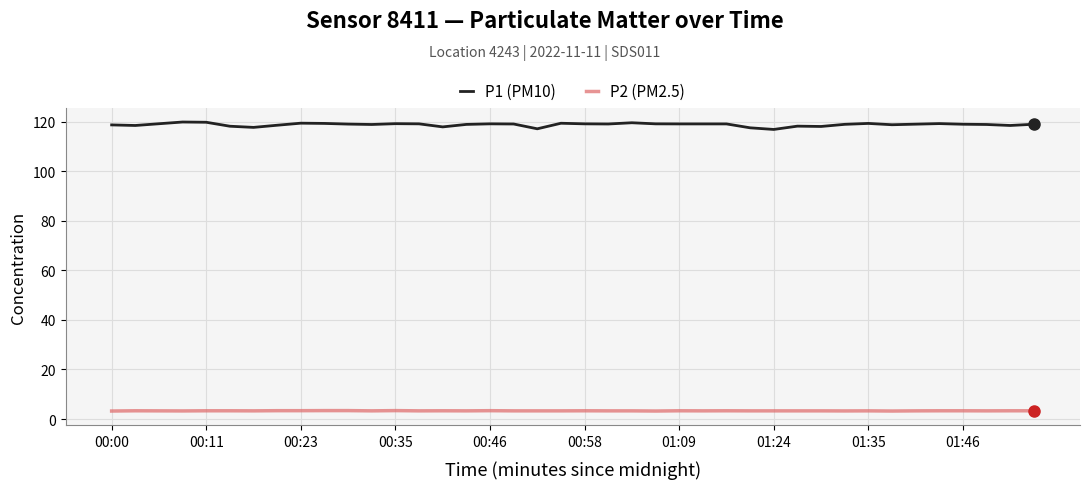

True or false: P2 (PM2.5) and P1 (PM10) intersect in this chart.

False